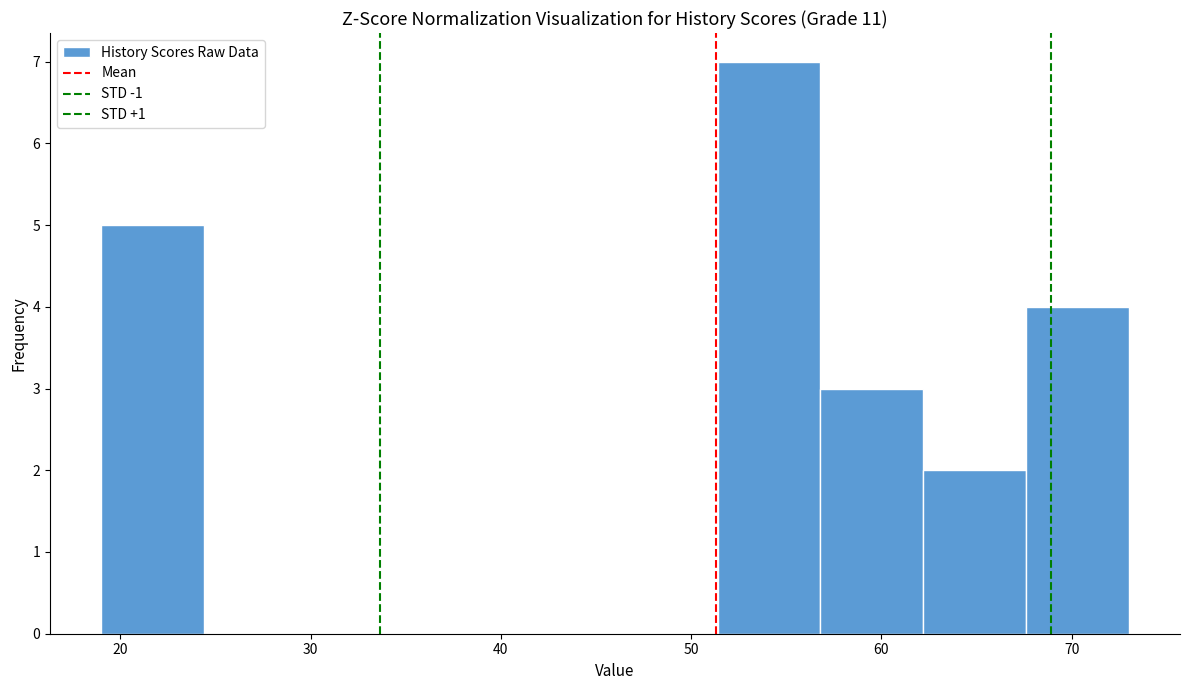

Over which range of the x-axis is the bar tallest?

51.4 to 56.8